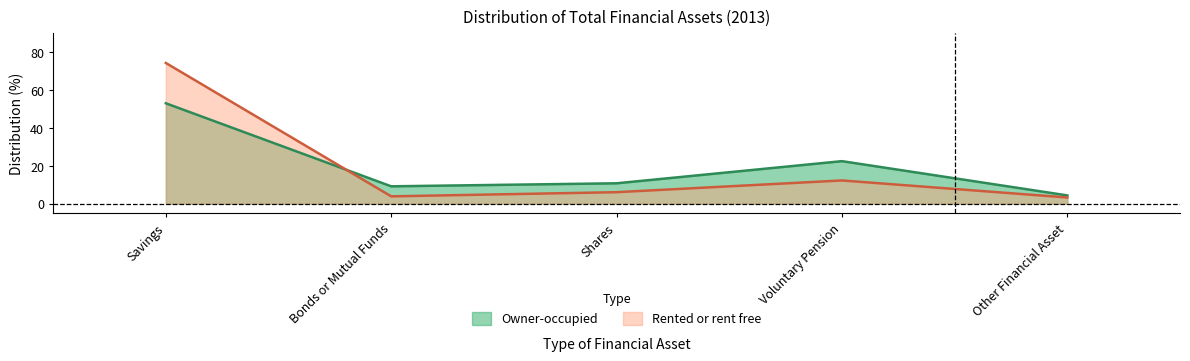

What is the label of the 4th point from the left?

Voluntary Pension